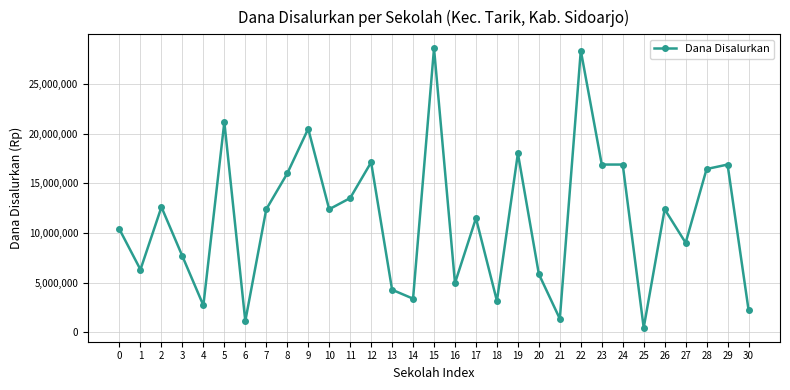

Which has a higher value, 12 or 25?

12